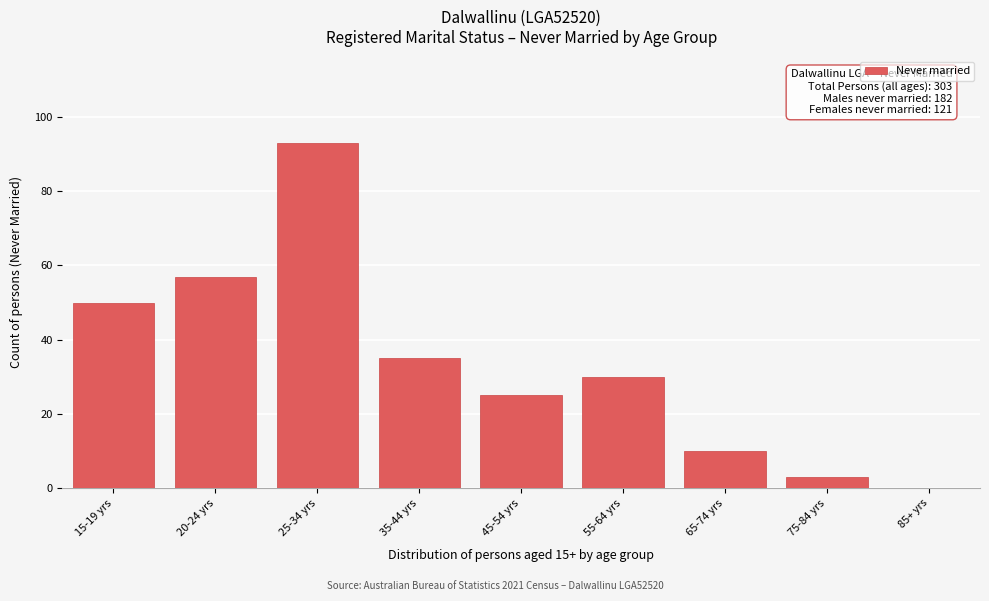

Reading left to right, list all the values displayed in this chart.

15-19 yrs=50	20-24 yrs=57	25-34 yrs=93	35-44 yrs=35	45-54 yrs=25	55-64 yrs=30	65-74 yrs=10	75-84 yrs=3	85+ yrs=0